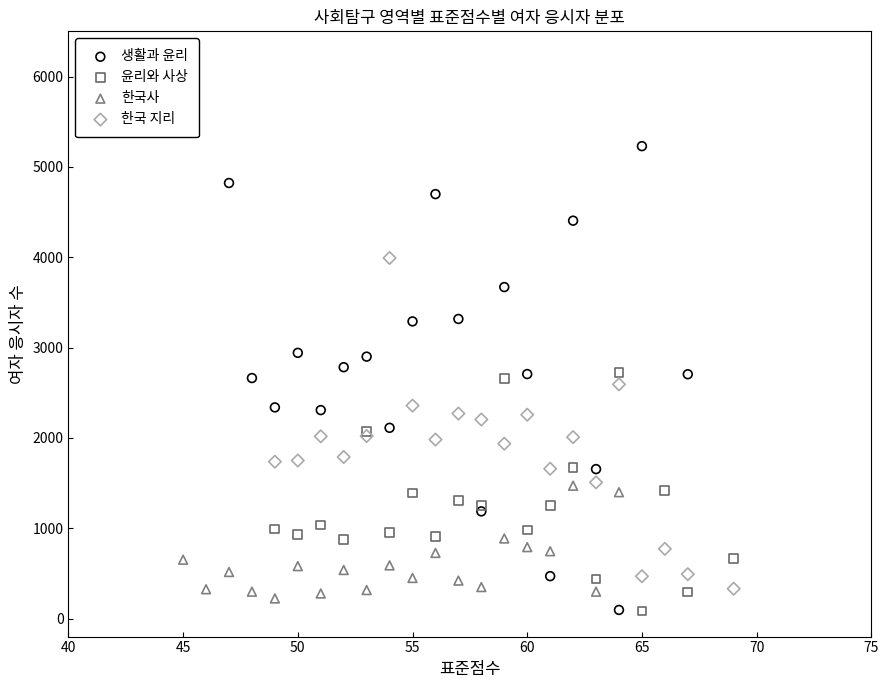

Which series reaches the maximum Y coordinate?

생활과 윤리